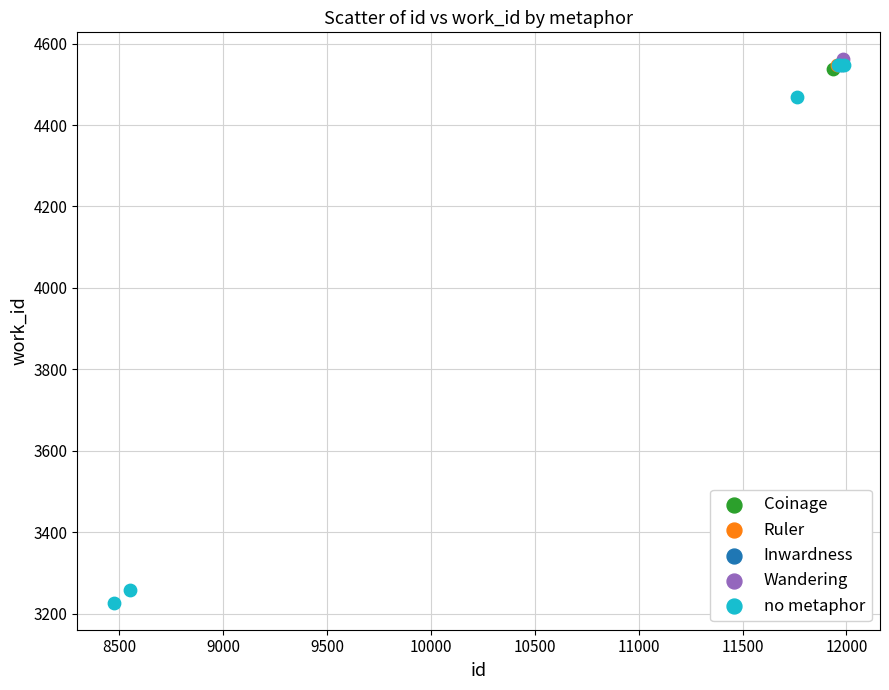

What are all the series names shown in the legend?

Coinage, Ruler, Inwardness, Wandering, no metaphor